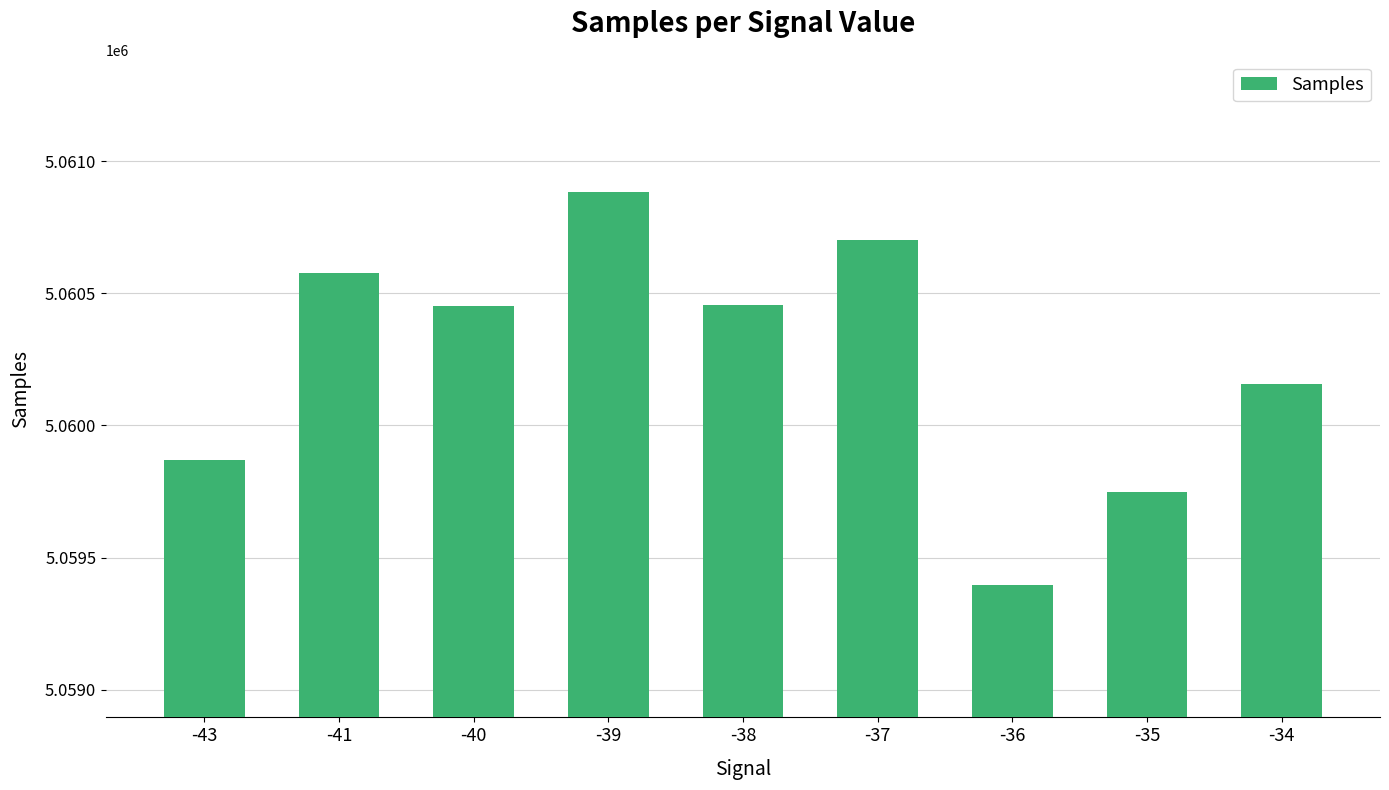

How many distinct data groups are displayed?

1